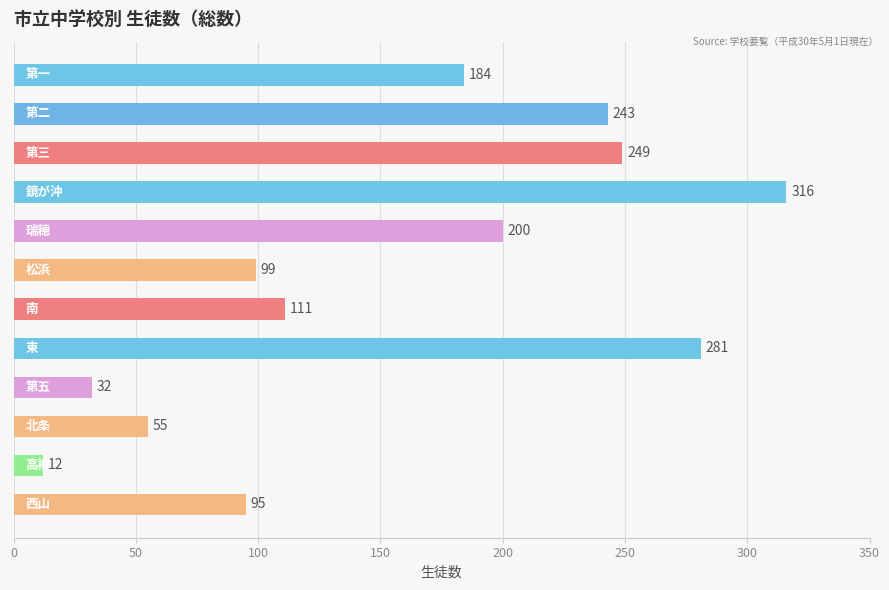

Reading bottom to top, transcribe all the data shown in this chart.

95	12	55	32	281	111	99	200	316	249	243	184